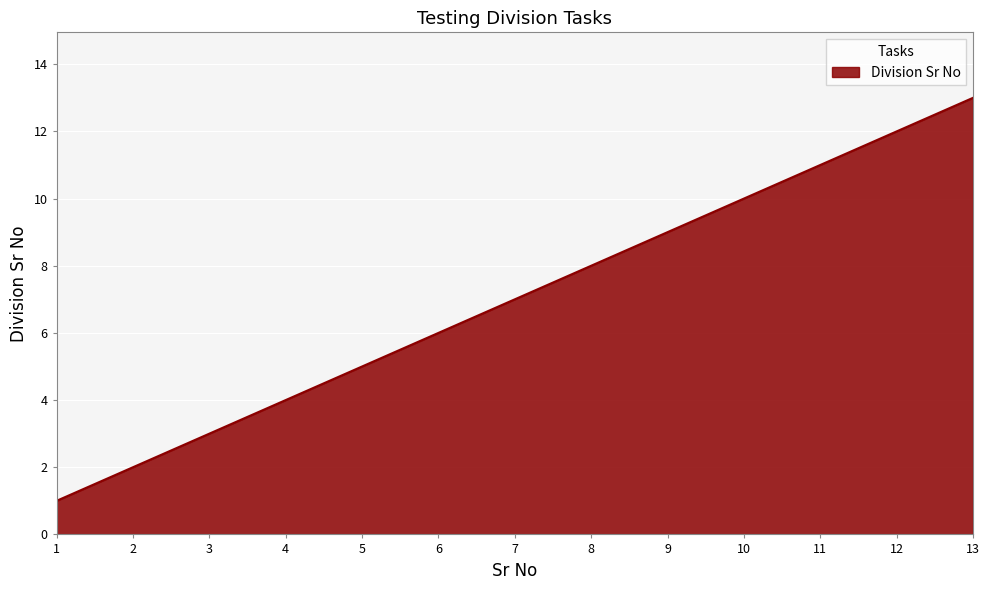

Reading left to right, list all the values displayed in this chart.

1	2	3	4	5	6	7	8	9	10	11	12	13